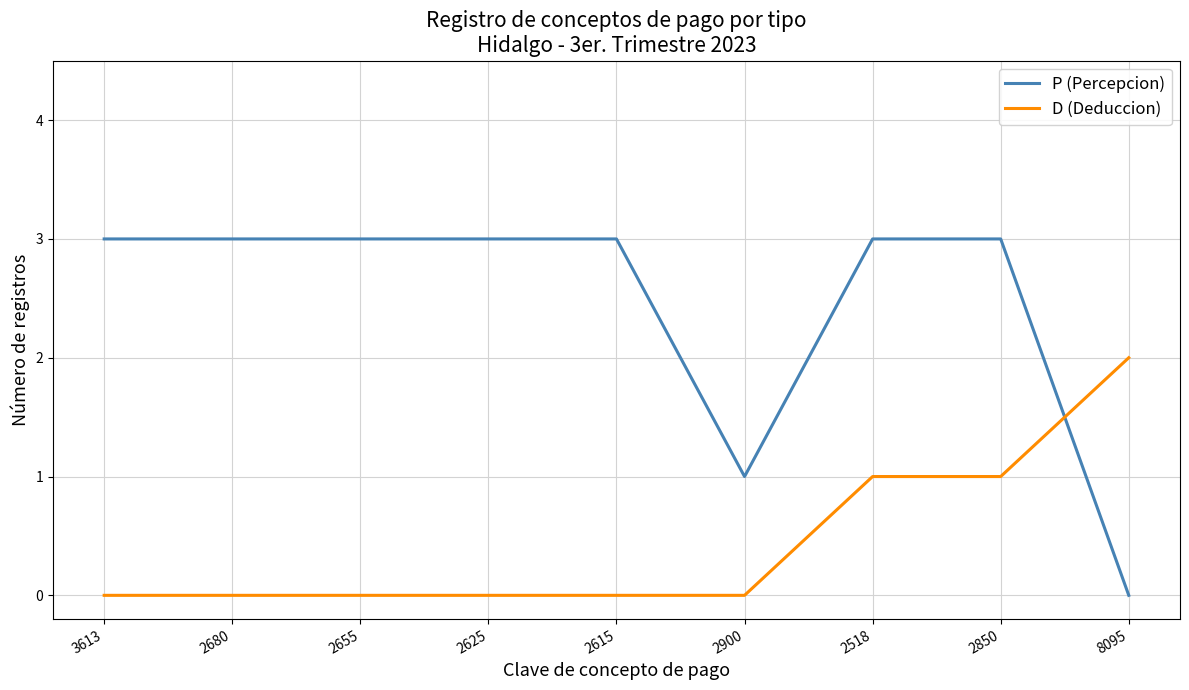

Rank the series by their maximum value, from highest to lowest.

P (Percepcion), D (Deduccion)